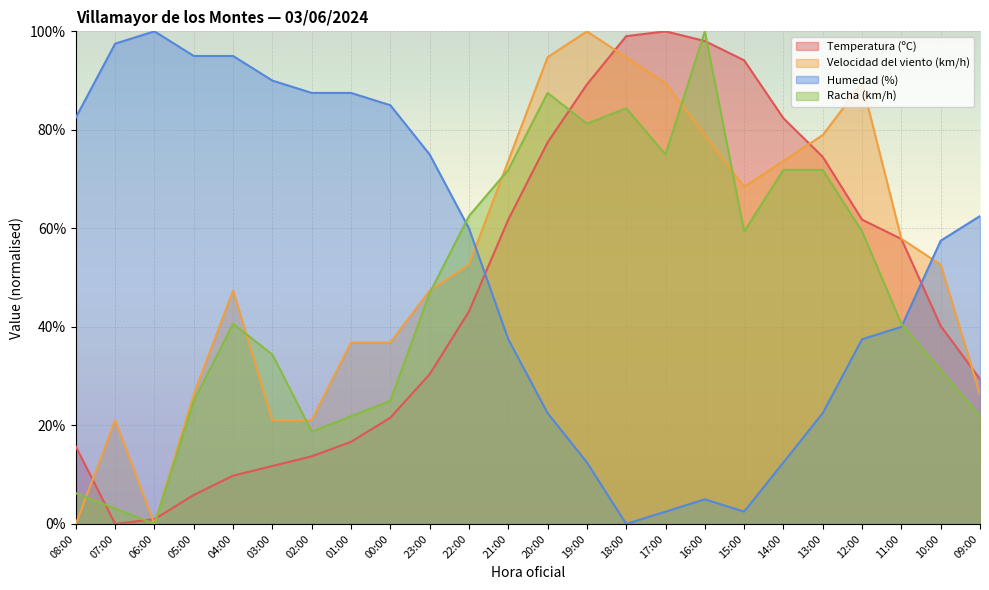

How many intersections are there between Temperatura (ºC) and Racha (km/h)?

6